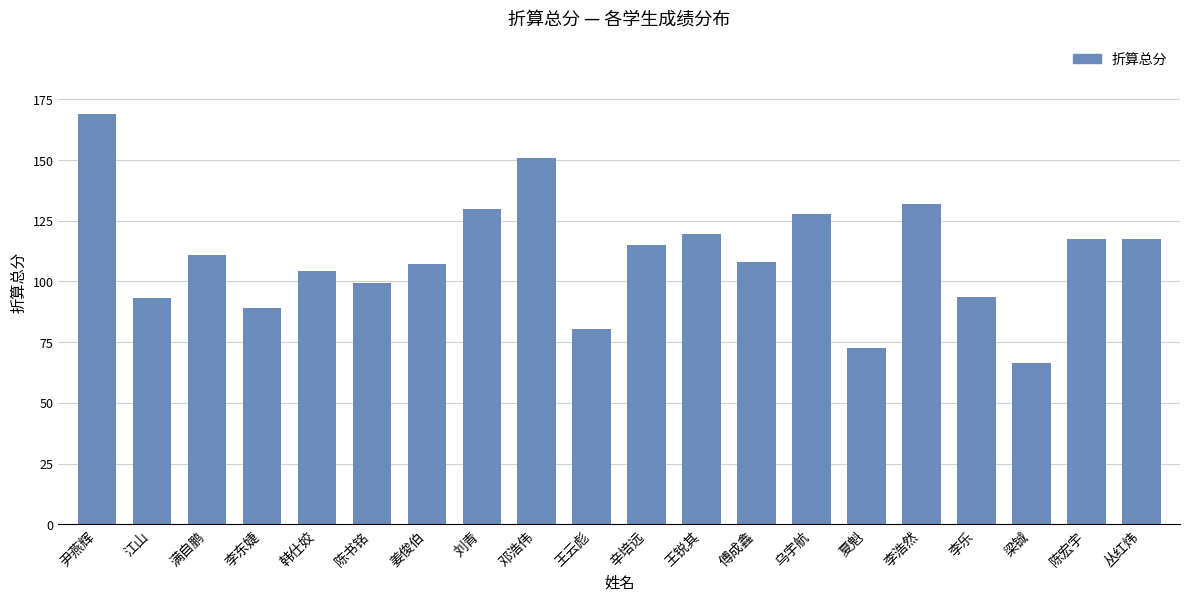

What is the difference between the maximum and second lowest values?

96.5